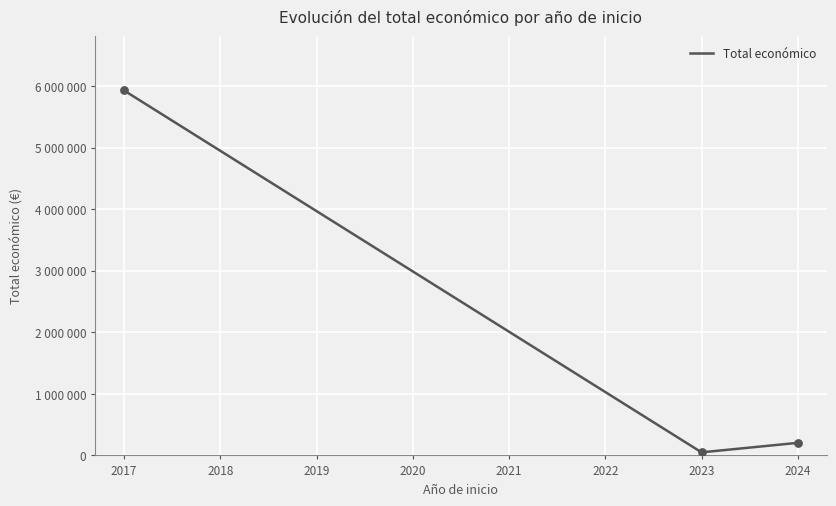

Which has a higher value, 2023 or 2024?

2024